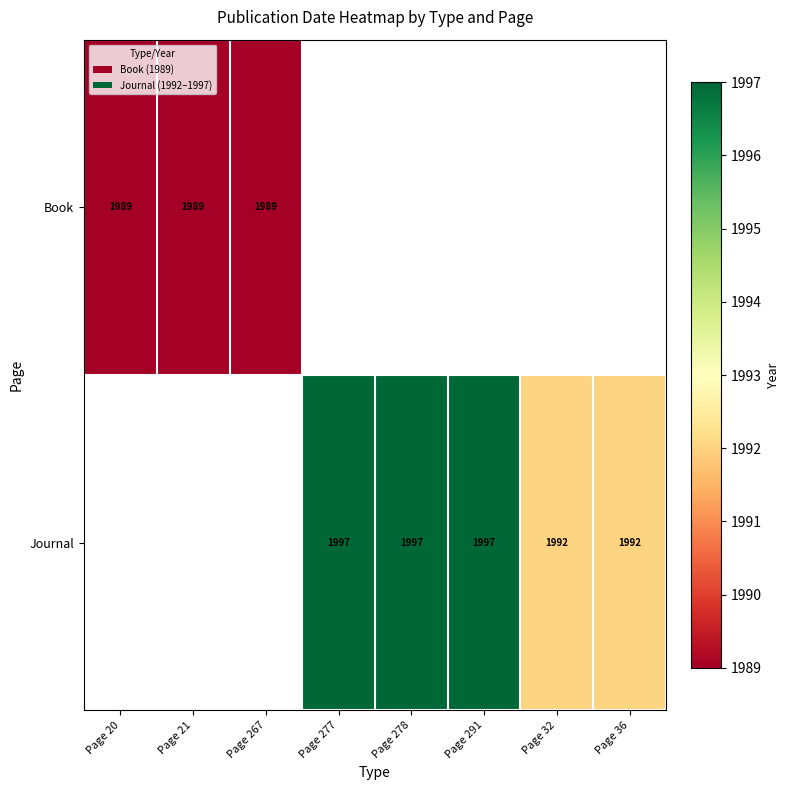

Is it true that Book equals 1989 at Page 267?

True